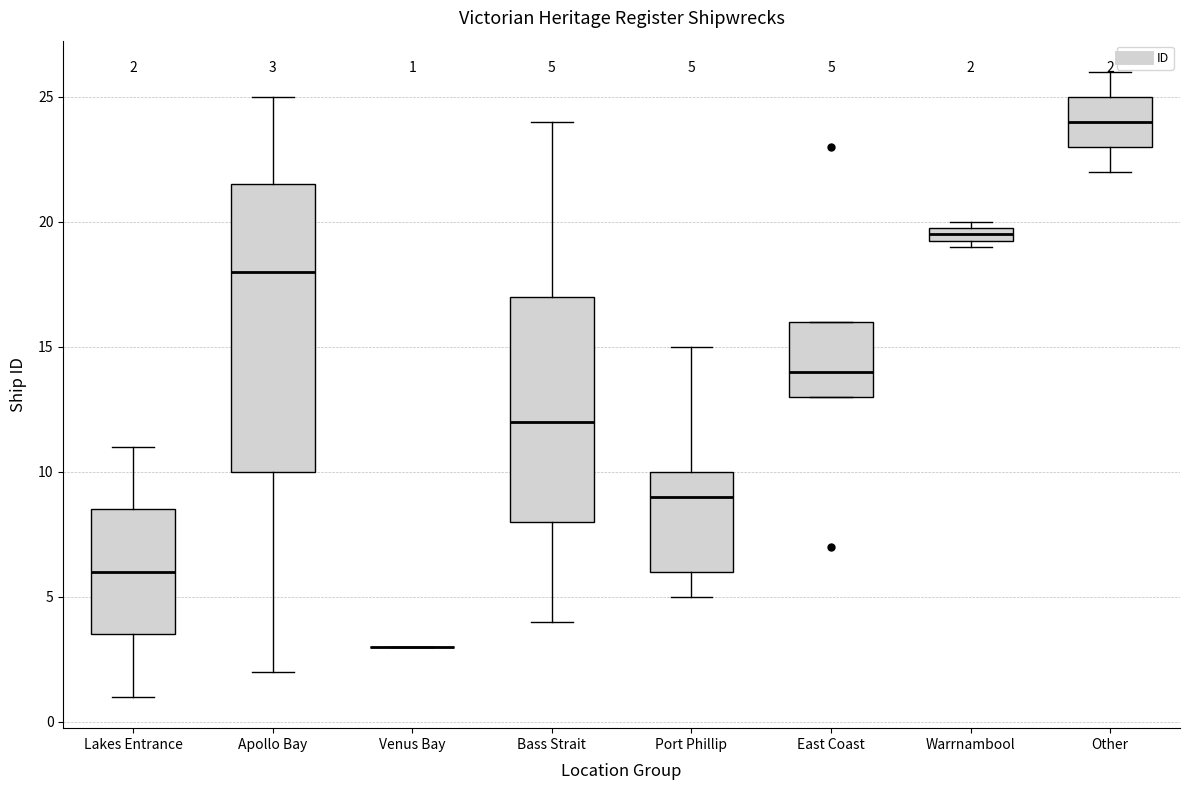

Comparing the boxes themselves (not the whiskers), which one is the tallest?

Apollo Bay